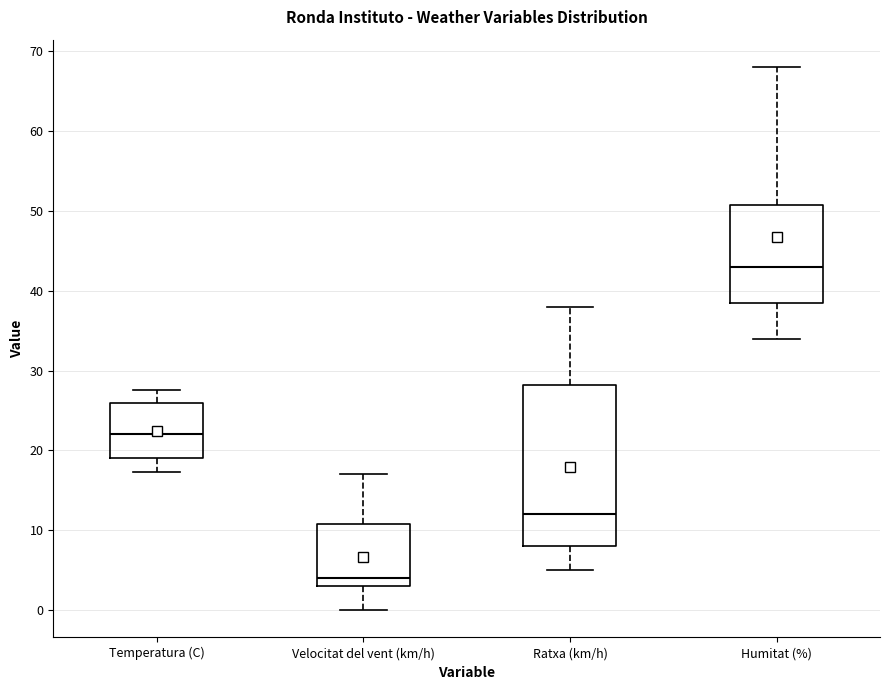

Comparing the boxes themselves (not the whiskers), which one is the tallest?

Ratxa (km/h)